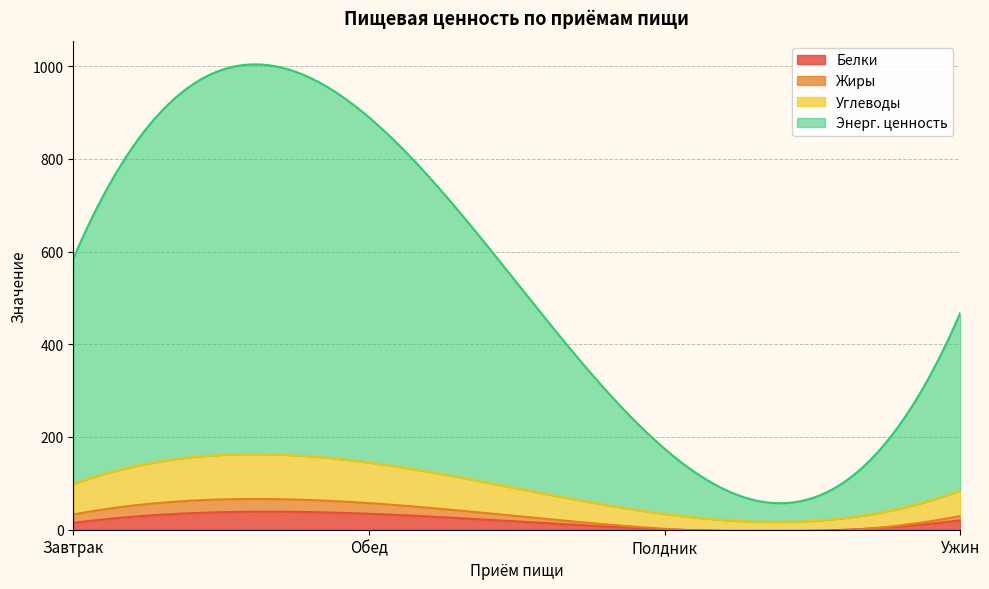

True or false: Белки has more than 2 points higher than both neighbors.

False